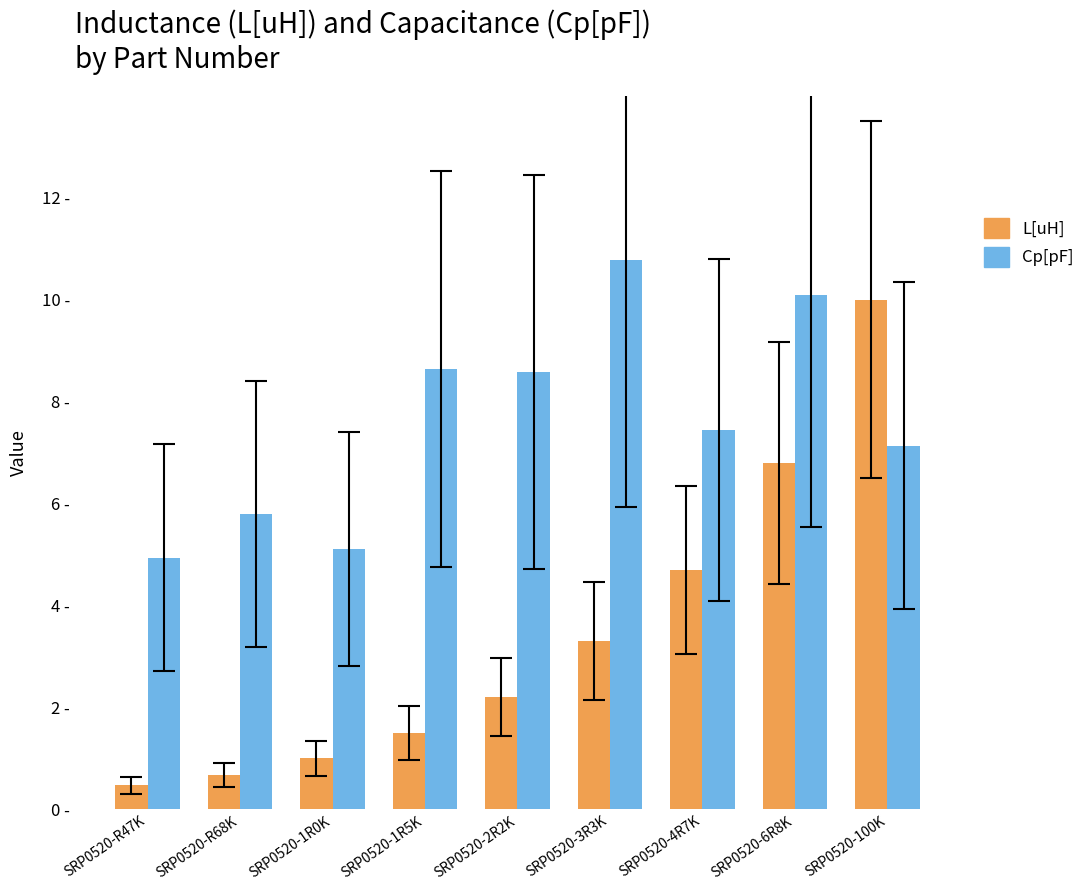

What is the highest value of the L[uH] series?

10.0